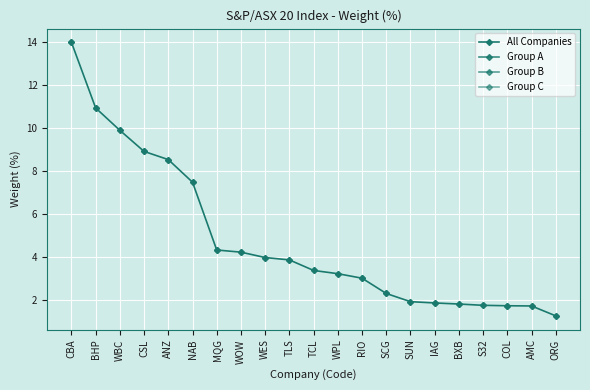

What is the label of the 11th point from the right?

TCL